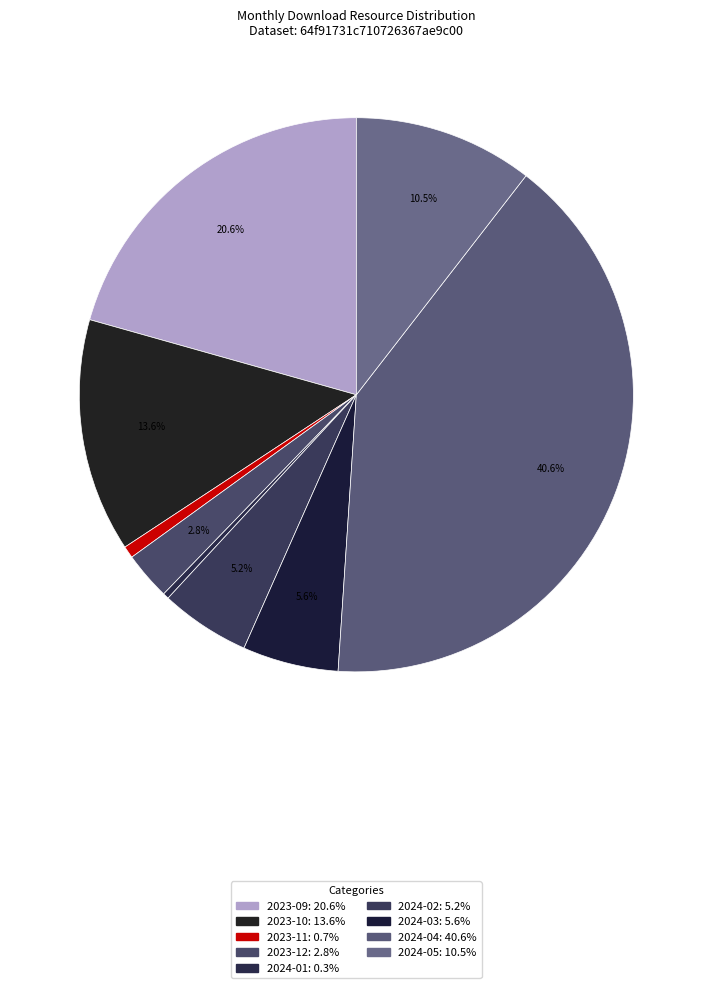

To the nearest percent, what percentage of the pie is 2023-11?

1%